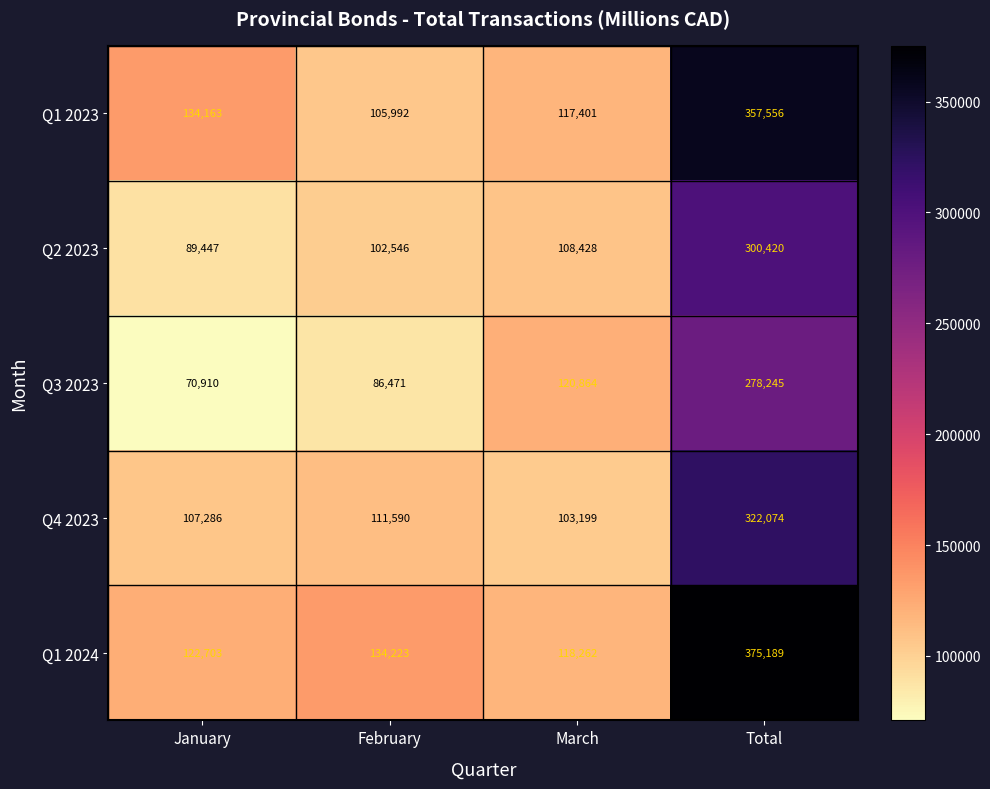

What is the difference between the highest and lowest values at February?

47752